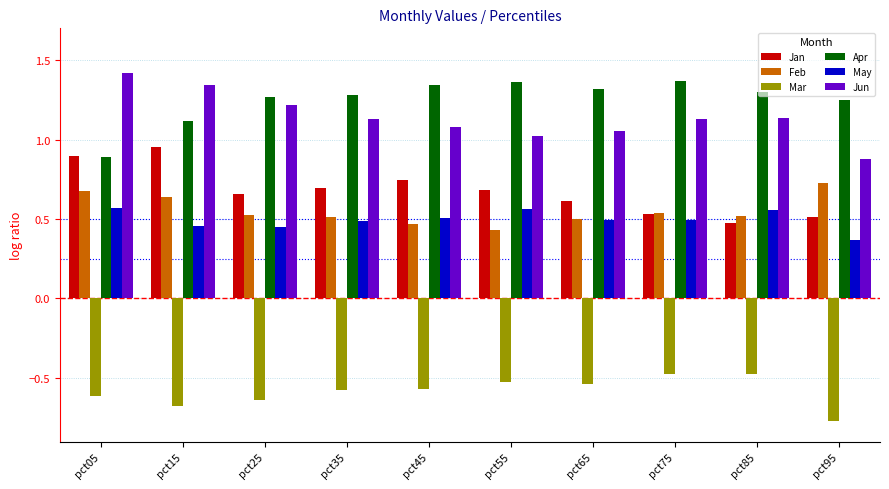

Between pct15 and pct85, which series saw the biggest shift?

Jan